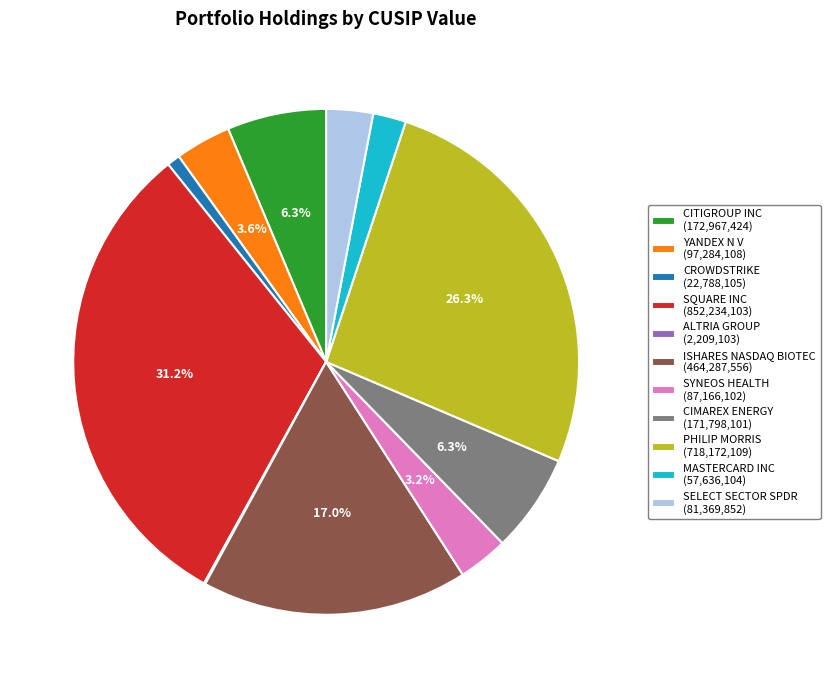

Which has a higher value, CROWDSTRIKE (22,788,105) or ISHARES NASDAQ BIOTEC (464,287,556)?

ISHARES NASDAQ BIOTEC (464,287,556)